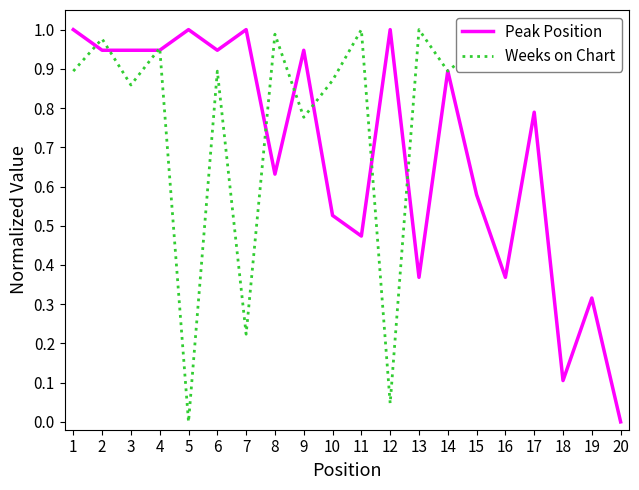

The Peak Position series shows 0.2 at 18. True or false?

False